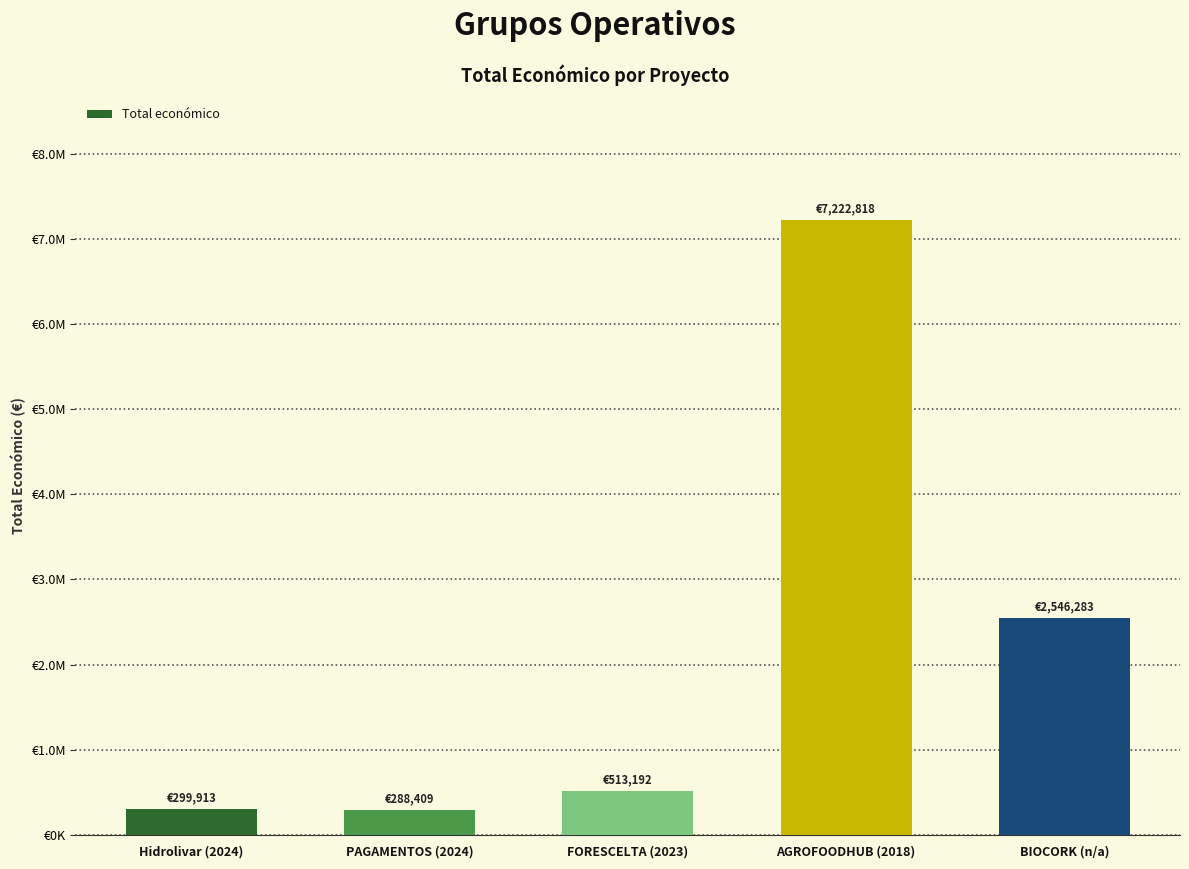

Between PAGAMENTOS (2024) and BIOCORK (n/a), which is larger?

BIOCORK (n/a)